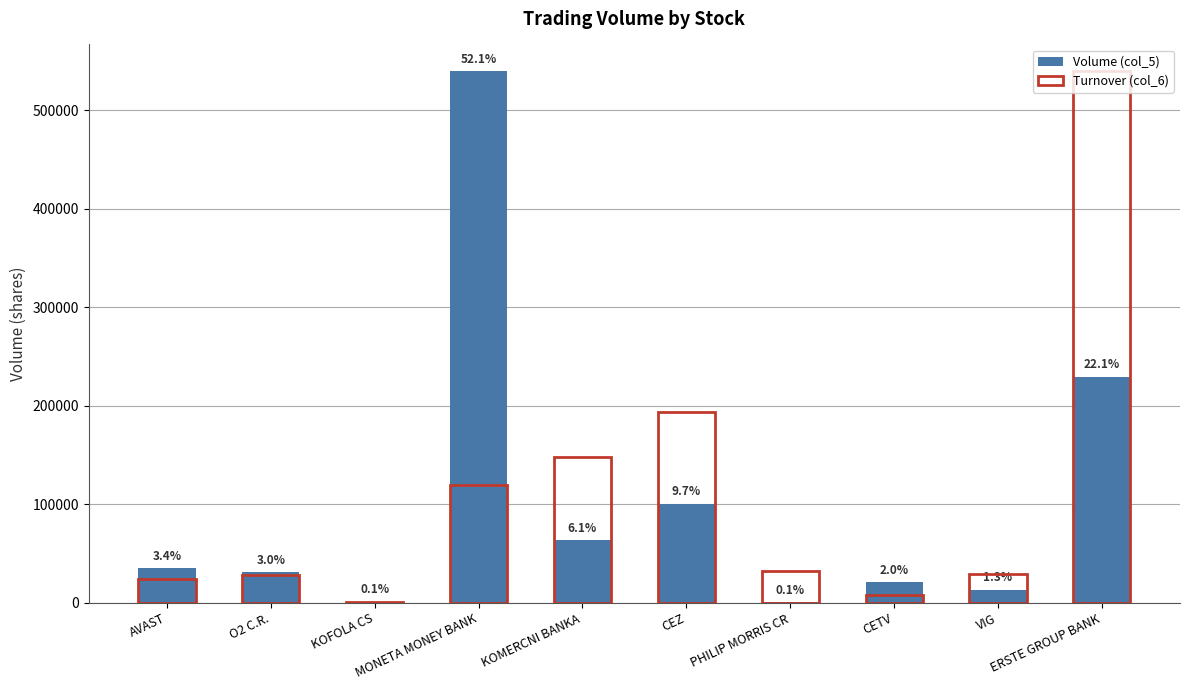

Which series changed the most between O2 C.R. and KOFOLA CS?

Volume (col_5)